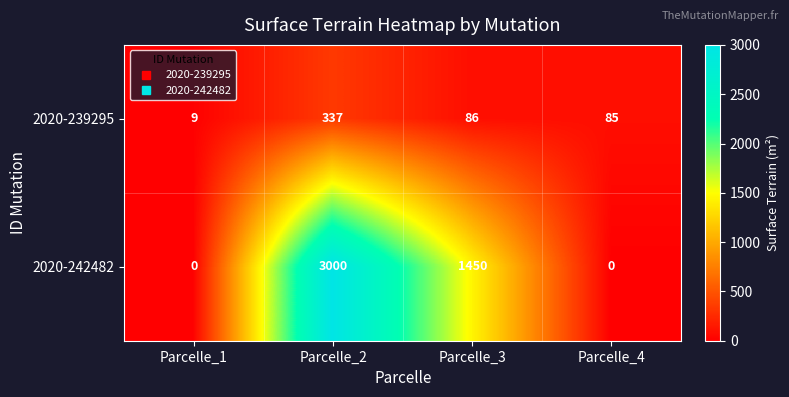

Rank the series by their maximum value, from highest to lowest.

2020-242482, 2020-239295